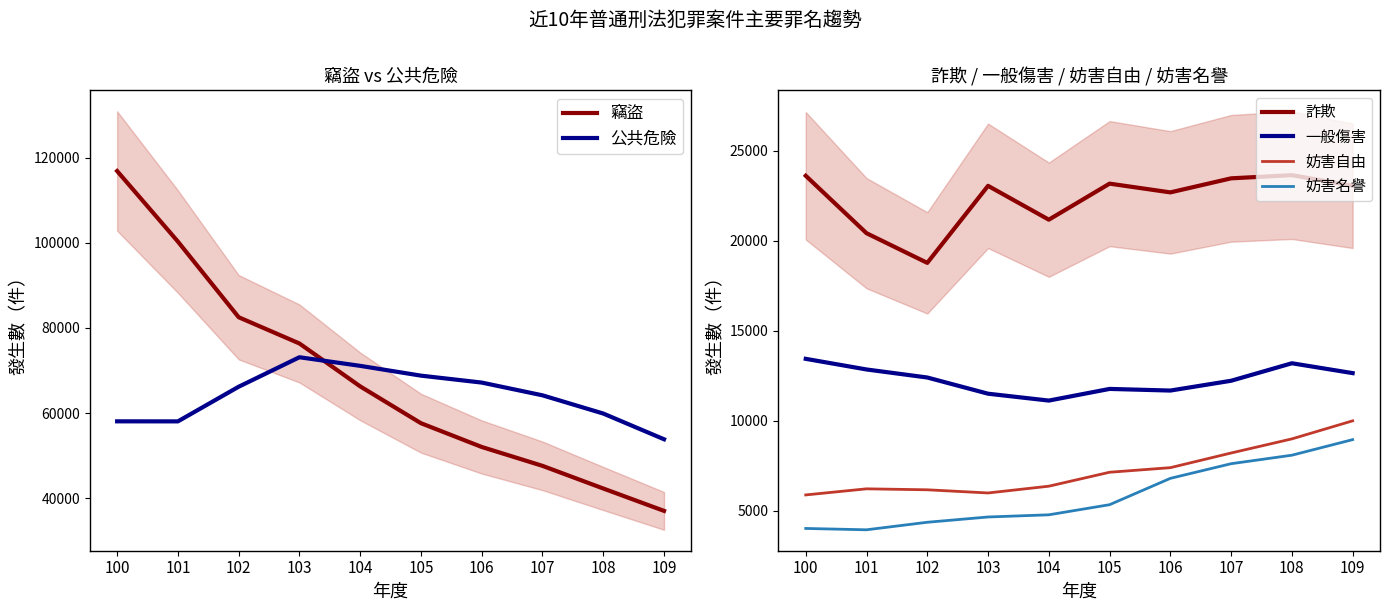

The 公共危險 series shows 58035 at 101. True or false?

True